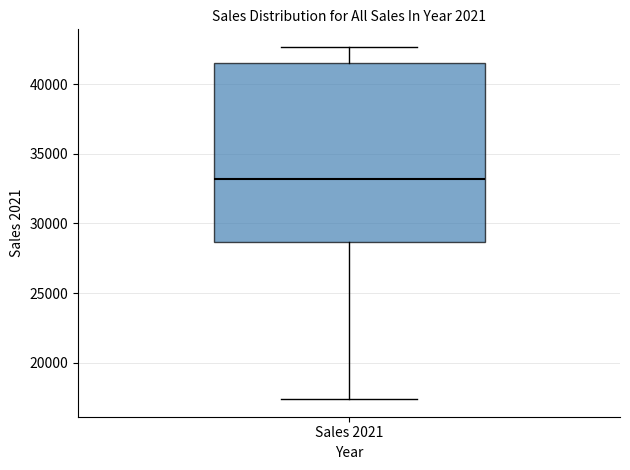

Transcribe this box plot: give where the median line is, the range the box spans, and where the two whiskers end, as read against the y-axis. The values are not printed on the chart, so give them approximately, as read against the axis.

median 33000, box 28500 to 41500, whiskers 17500 to 42500